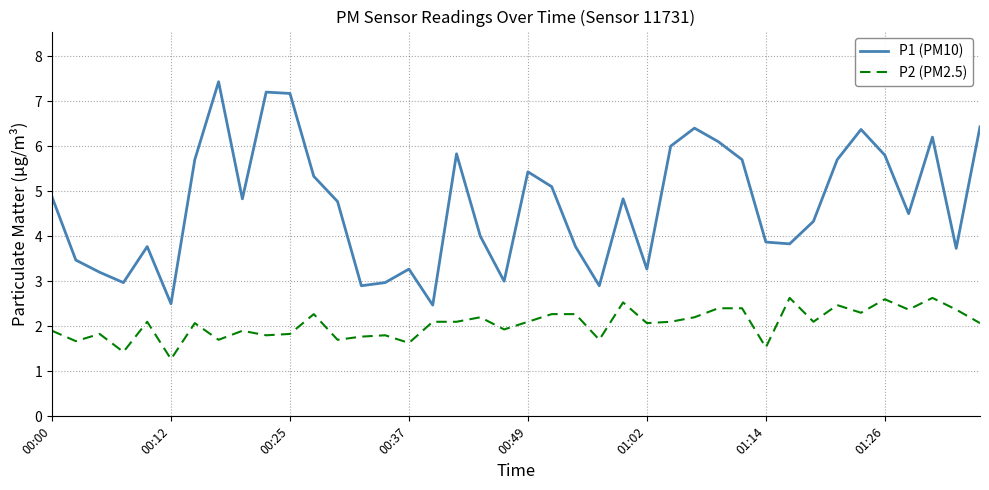

What is the highest value of the P1 (PM10) series?

7.4